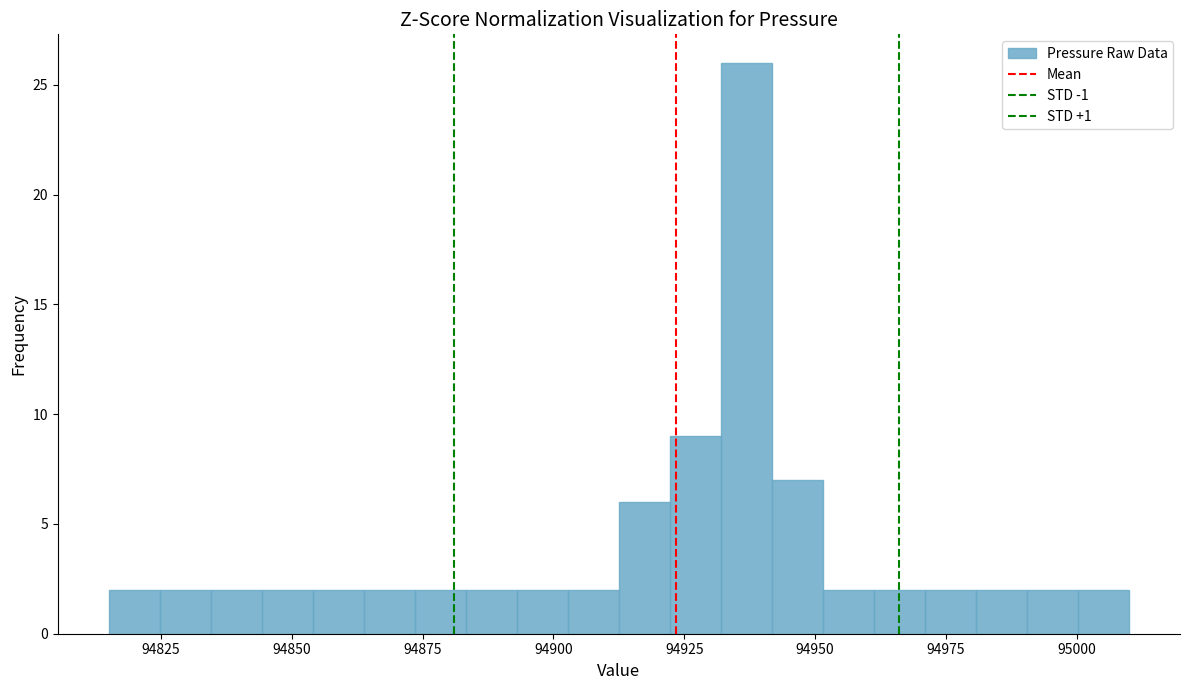

Read against the x-axis, roughly where is the centre of the tallest bar?

94935